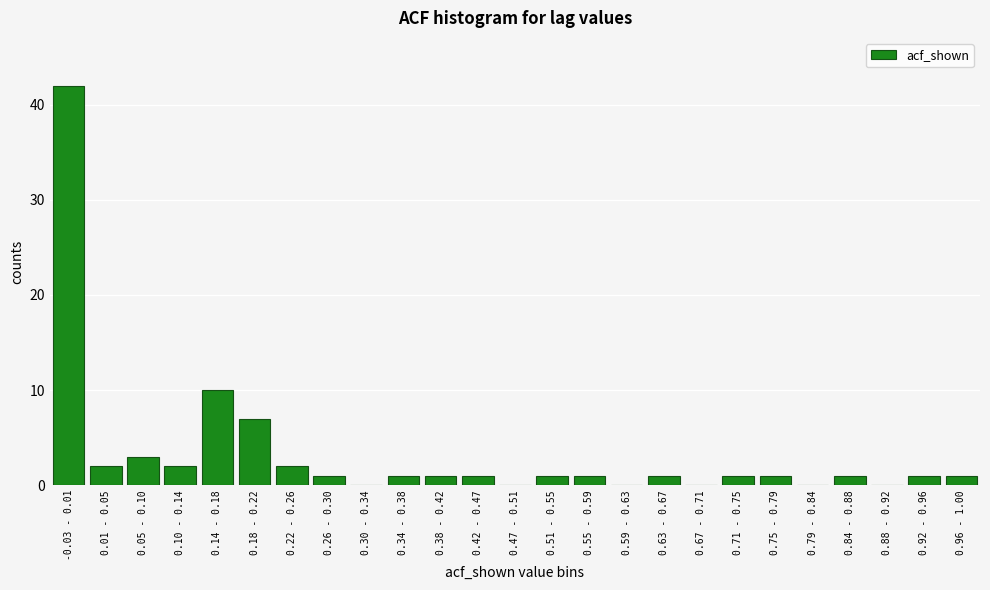

Reading left to right, transcribe all the data shown in this chart.

-0.03 - 0.01=42	0.01 - 0.05=2	0.05 - 0.10=3	0.10 - 0.14=2	0.14 - 0.18=10	0.18 - 0.22=7	0.22 - 0.26=2	0.26 - 0.30=1	0.30 - 0.34=0	0.34 - 0.38=1	0.38 - 0.42=1	0.42 - 0.47=1	0.47 - 0.51=0	0.51 - 0.55=1	0.55 - 0.59=1	0.59 - 0.63=0	0.63 - 0.67=1	0.67 - 0.71=0	0.71 - 0.75=1	0.75 - 0.79=1	0.79 - 0.84=0	0.84 - 0.88=1	0.88 - 0.92=0	0.92 - 0.96=1	0.96 - 1.00=1